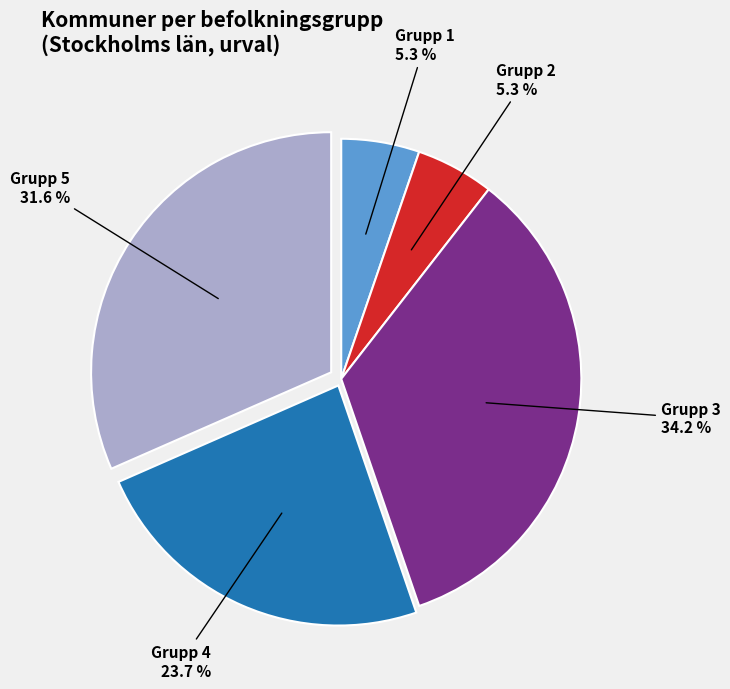

Is there a majority slice in this chart?

No